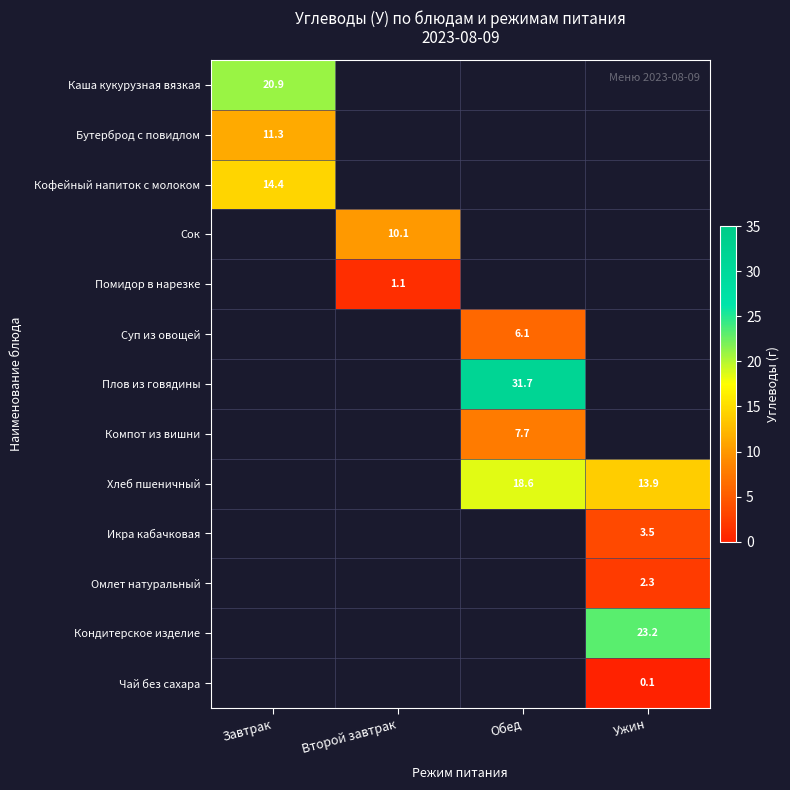

Which category has the lowest value across all series?

Ужин